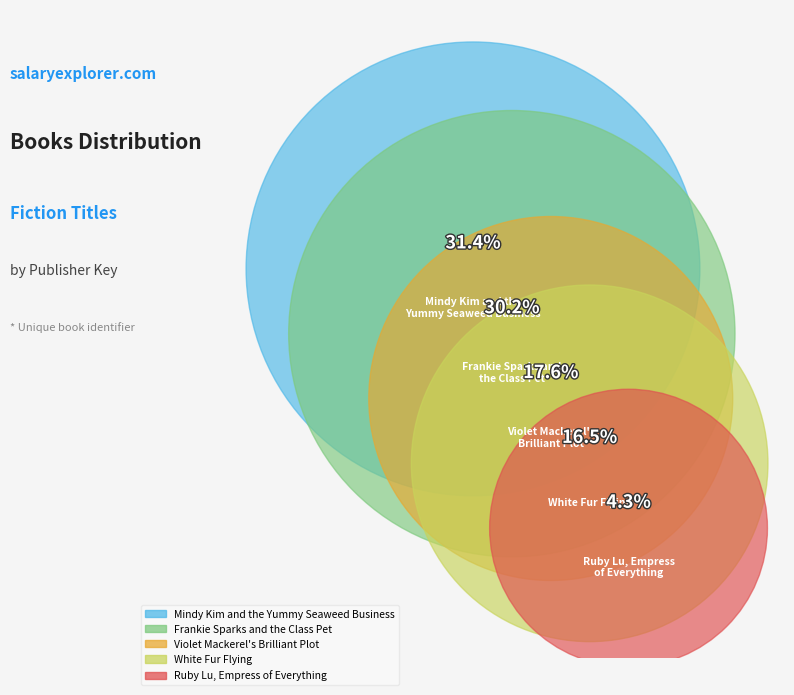

How many segments does this pie chart have?

5